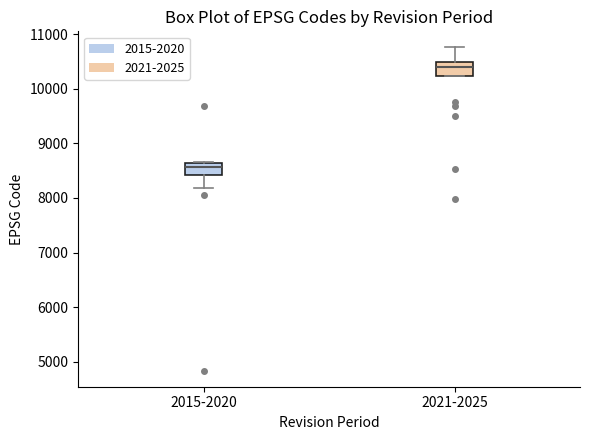

Where is the lower edge of the box for 2021-2025 on the y-axis? The values are not printed on the chart, so give them approximately, as read against the axis.

10200